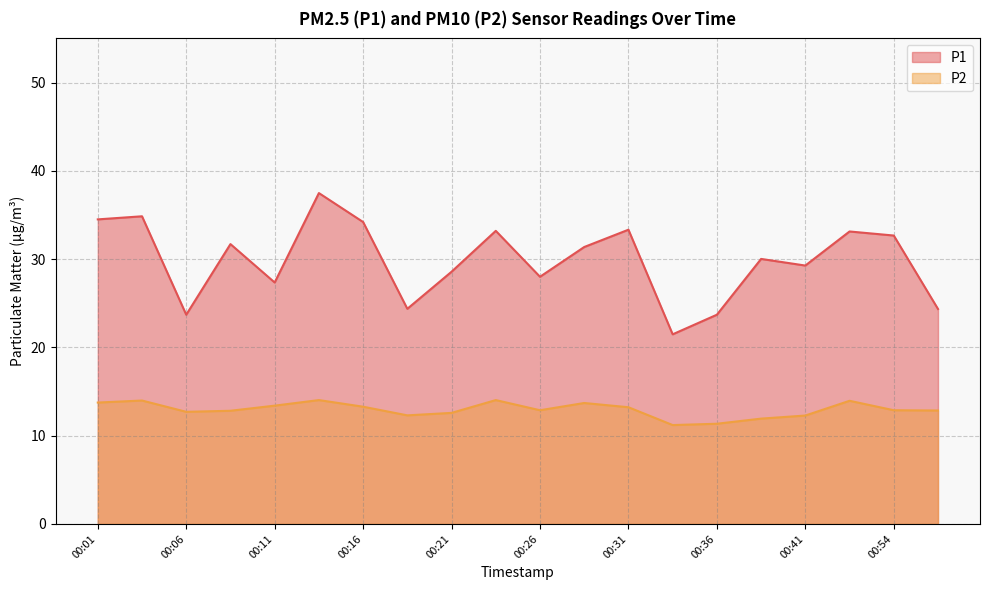

What is the difference between the maximum and minimum values in the P1 series?

16.0